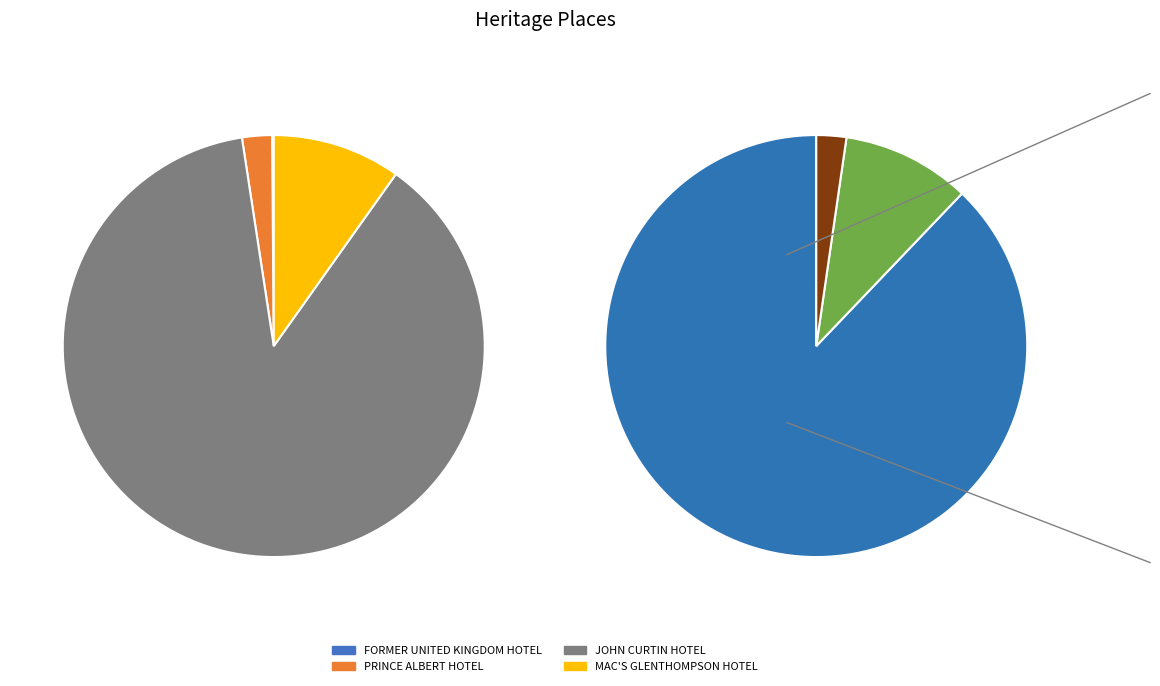

To the nearest percent, what is the difference between the PRINCE ALBERT HOTEL and JOHN CURTIN HOTEL slice percentages?

85%